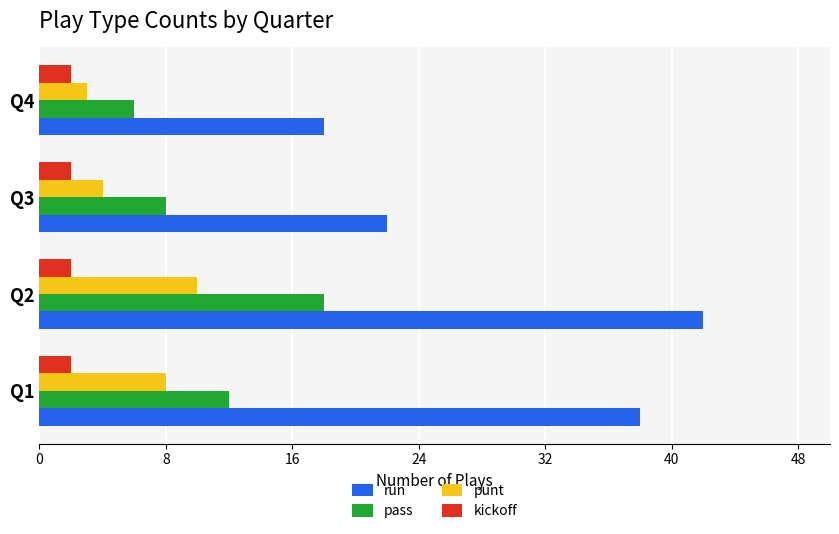

Is the value of pass at Q2 greater than the value of kickoff at Q1?

Yes